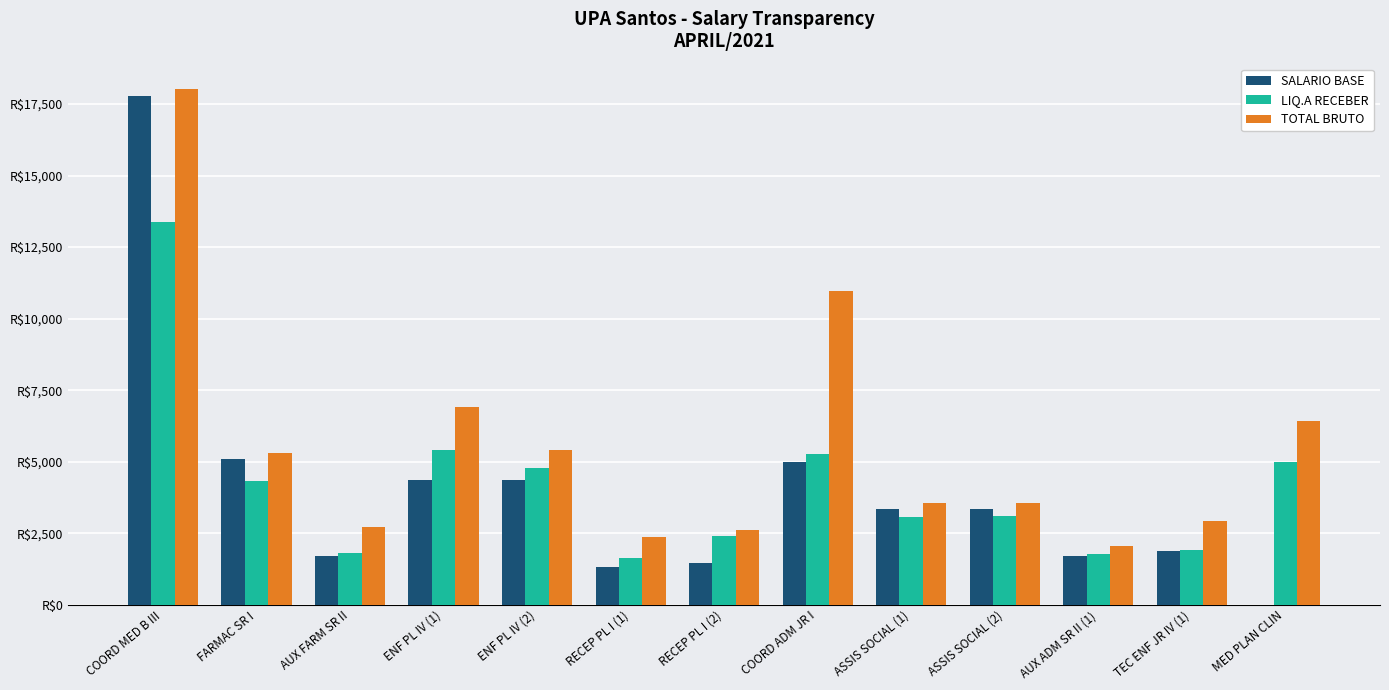

What is the difference between the highest and lowest values at RECEP PL I (1)?

1028.3